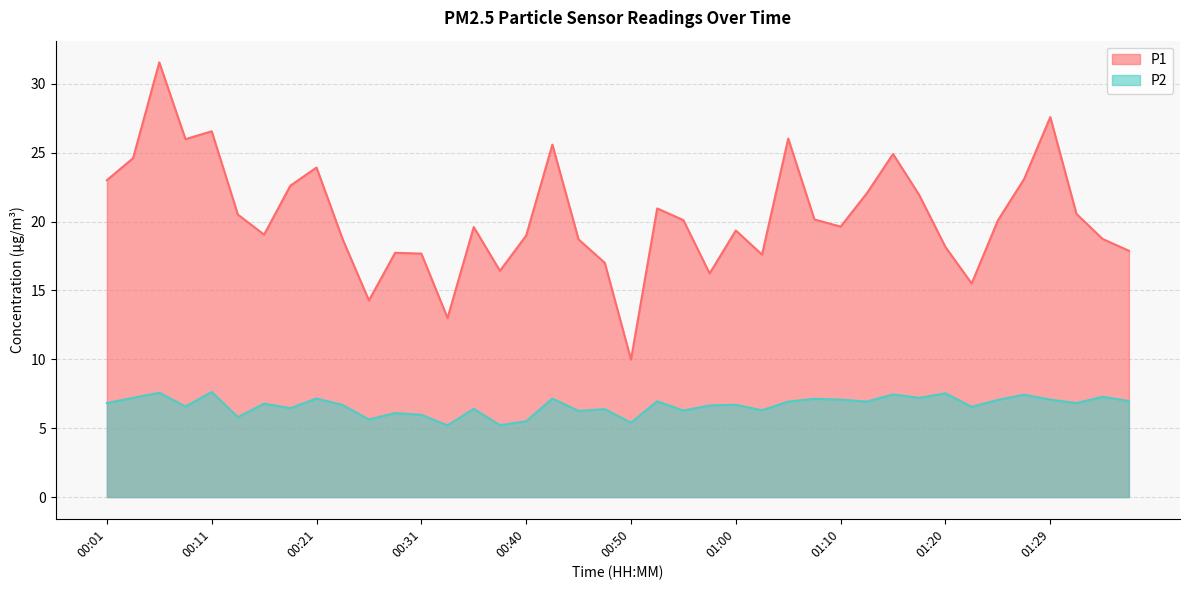

Which category has the highest value across all series?

00:06